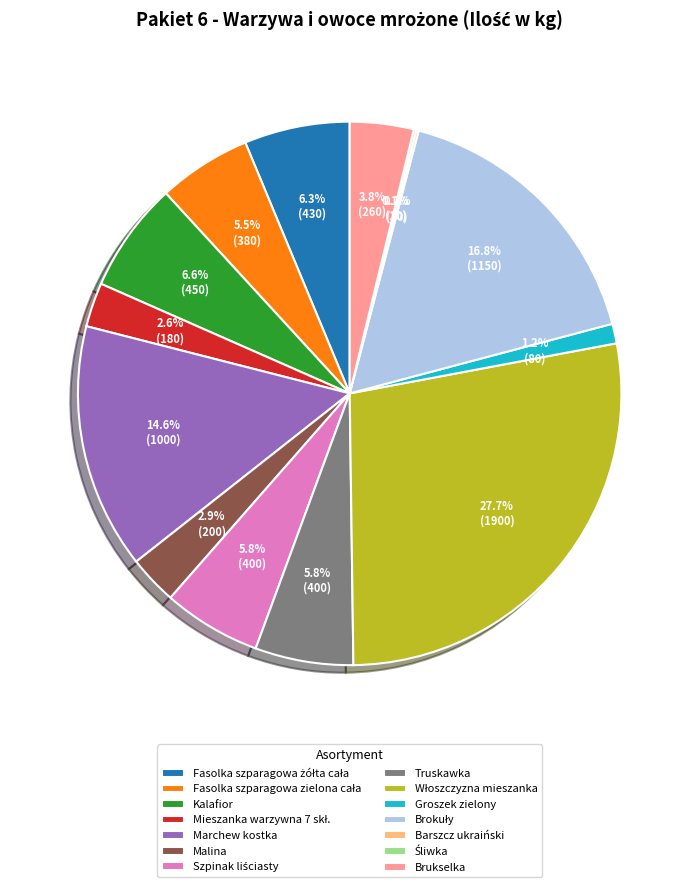

Is there a majority slice in this chart?

No